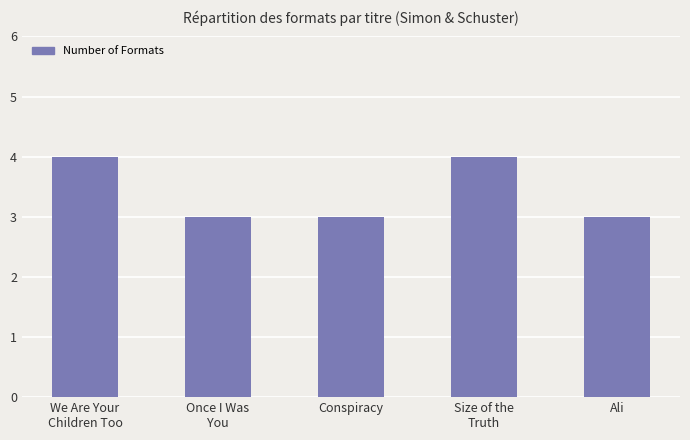

Is it true that the value at Size of the
Truth is 4?

True